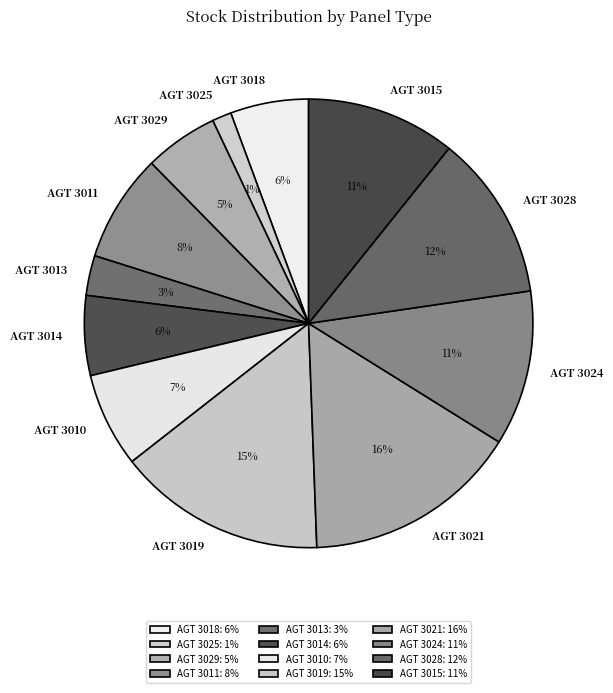

How many slices are in this pie chart?

12